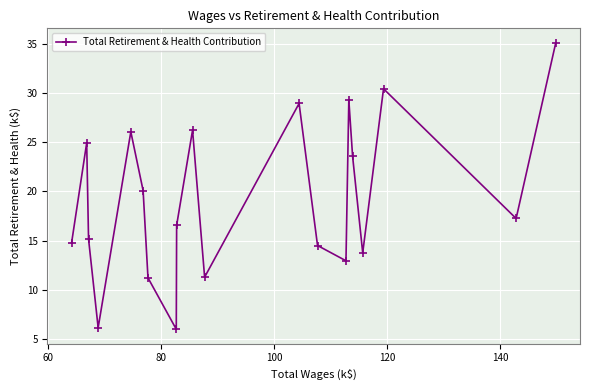

What is the value of the 6th point from the left?

20.1